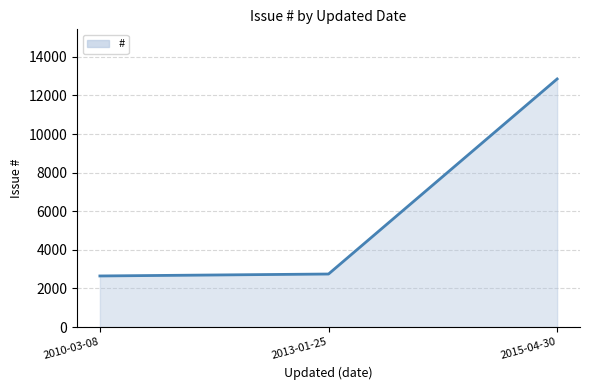

The value at 2013-01-25 is 4612. True or false?

False